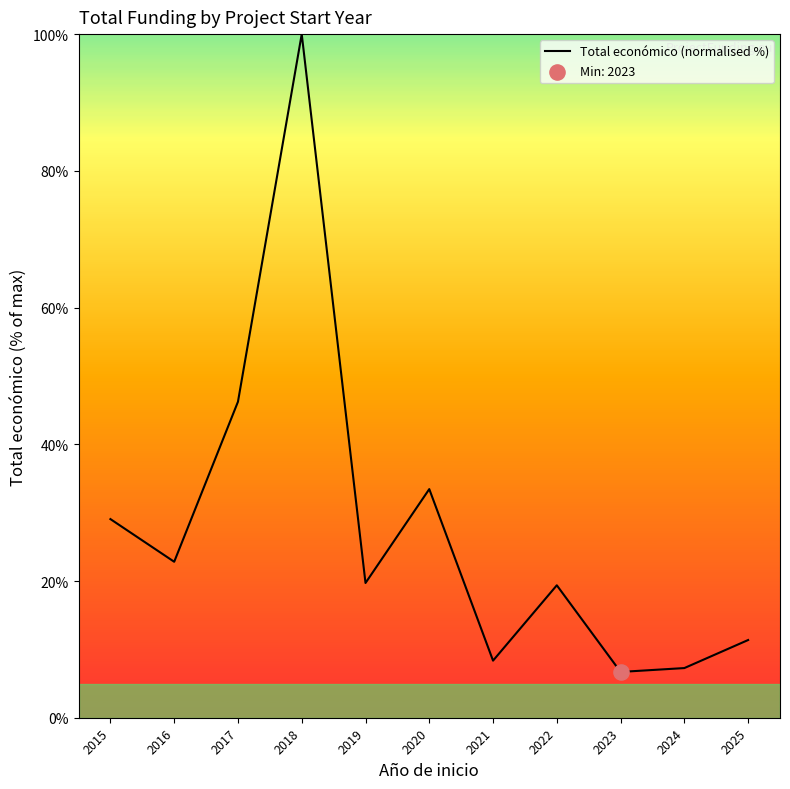

What is the change in value from 2018 to 2022?

-80.6